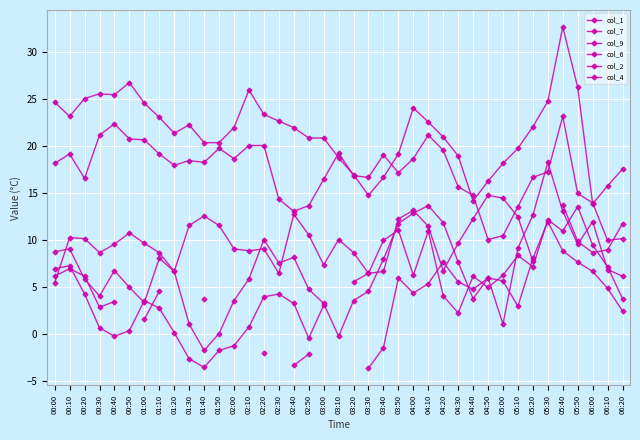

At how many categories does at least one series exceed 6?

39